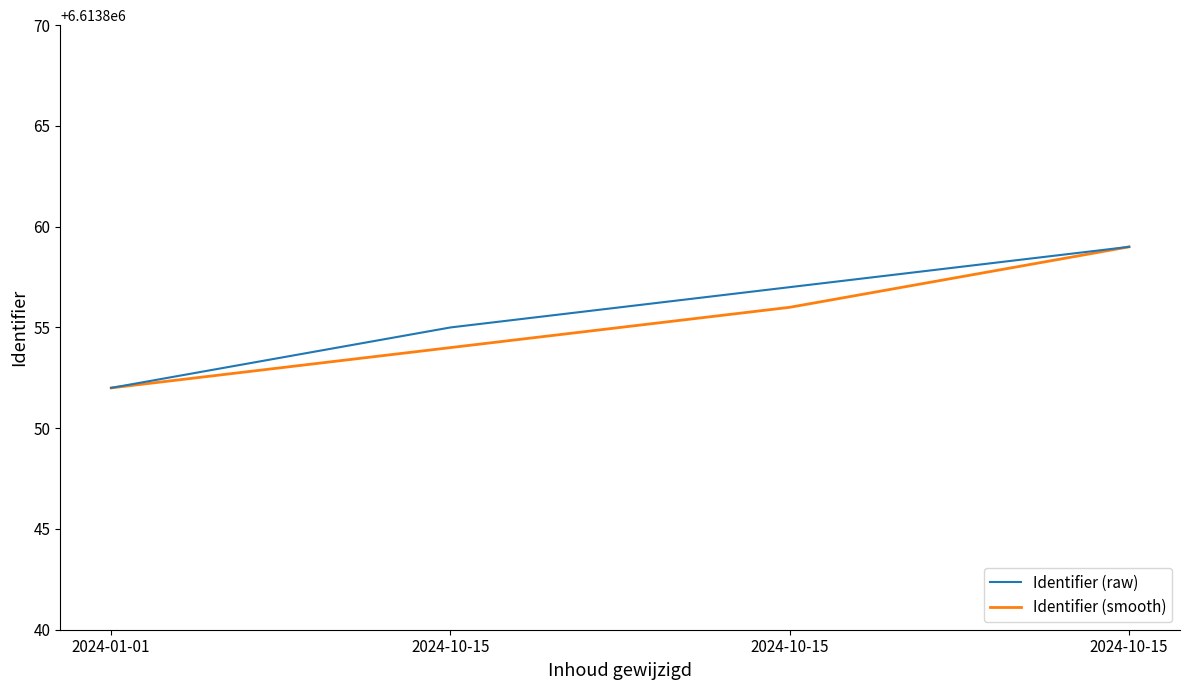

Is this an area chart (filled region under the line)?

No